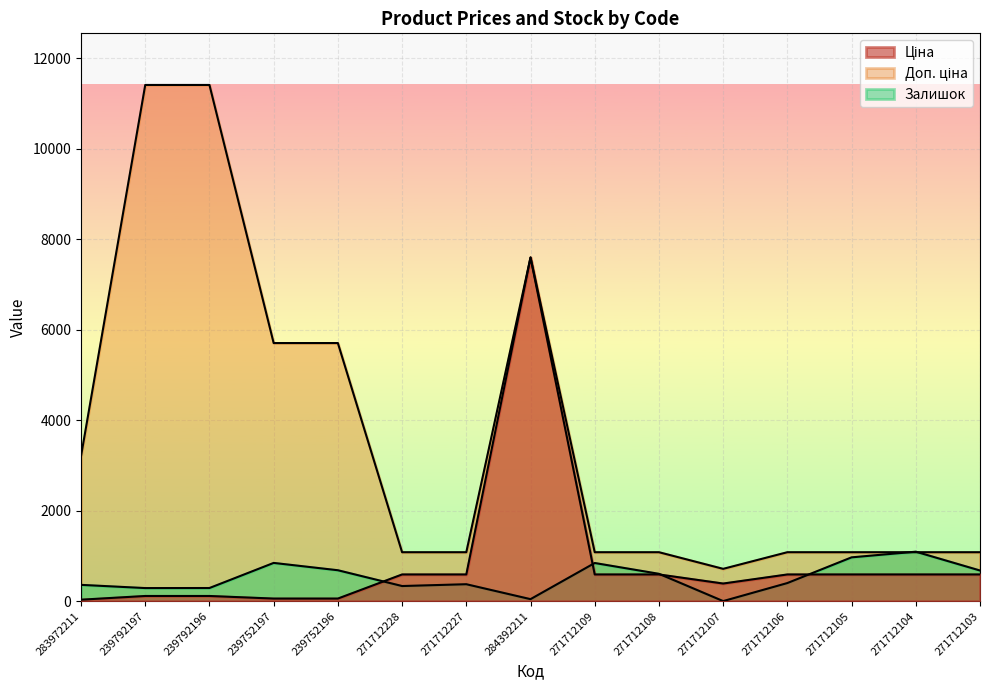

Which series ends up on top after the final intersection of Залишок and Доп. ціна?

Доп. ціна